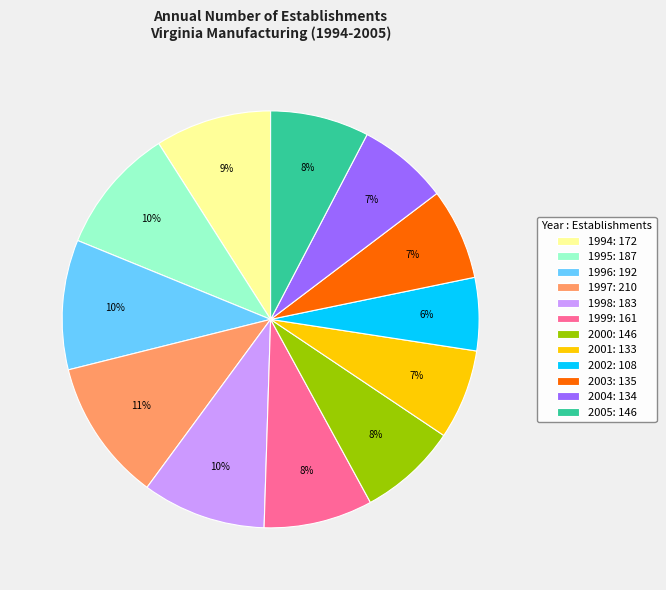

Is it true that 1999 is 8% of the pie?

True